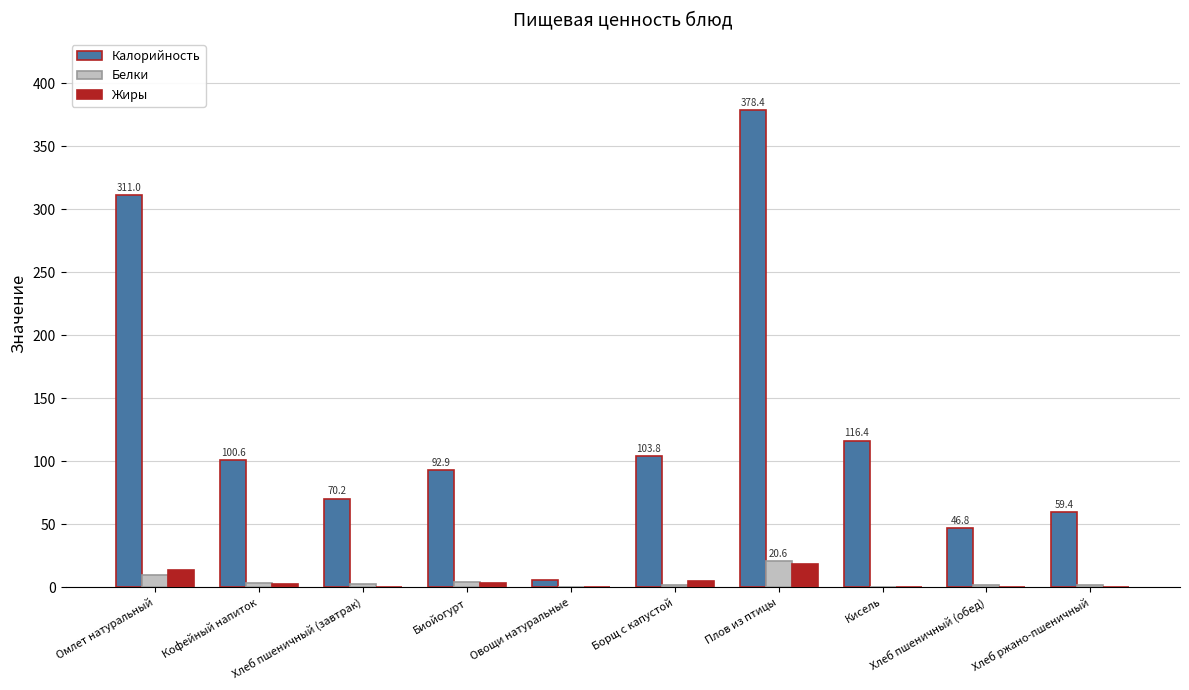

Where does the Жиры series first go above 2?

Омлет натуральный